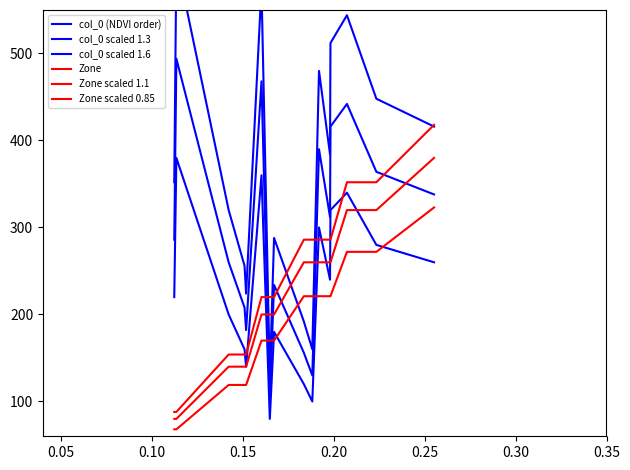

Is it true that Zone scaled 1.1 equals 148.7 at 9?

False